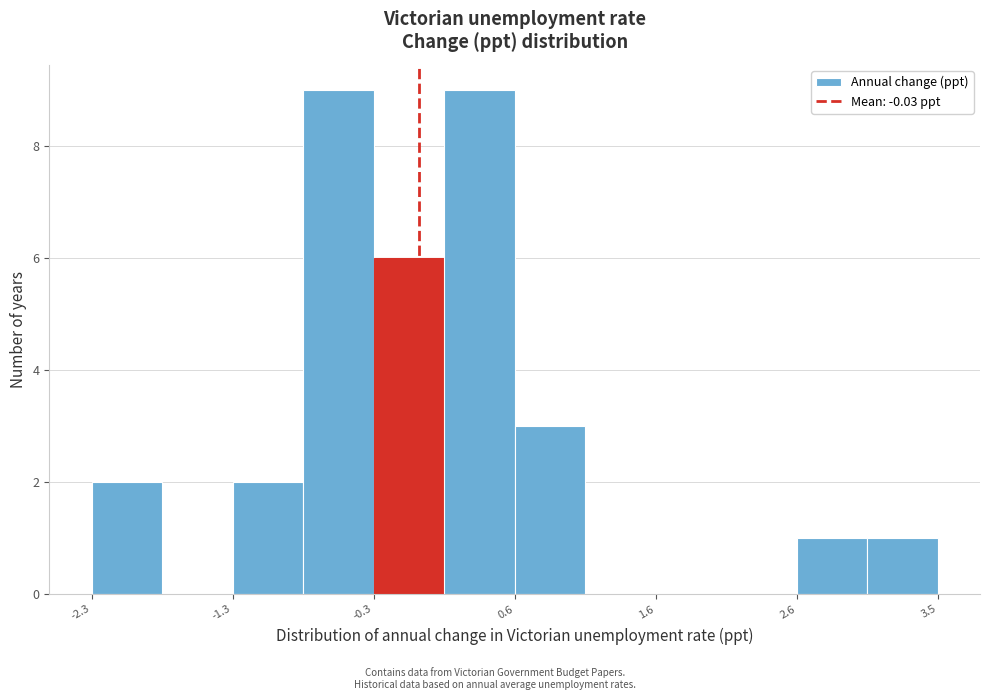

Reading left to right, list every bar in this chart as the range it spans on the x-axis followed by its height. Neither the bar edges nor the heights are printed on the chart, so give them approximately, as read against the axes.

-2.3 to -1.8: 2
-1.8 to -1.3: 0
-1.3 to -0.8: 2
-0.8 to -0.3: 9
-0.3 to 0.1: 6
0.1 to 0.6: 9
0.6 to 1.1: 3
1.1 to 1.6: 0
1.6 to 2.1: 0
2.1 to 2.6: 0
2.6 to 3.0: 1
3.0 to 3.5: 1